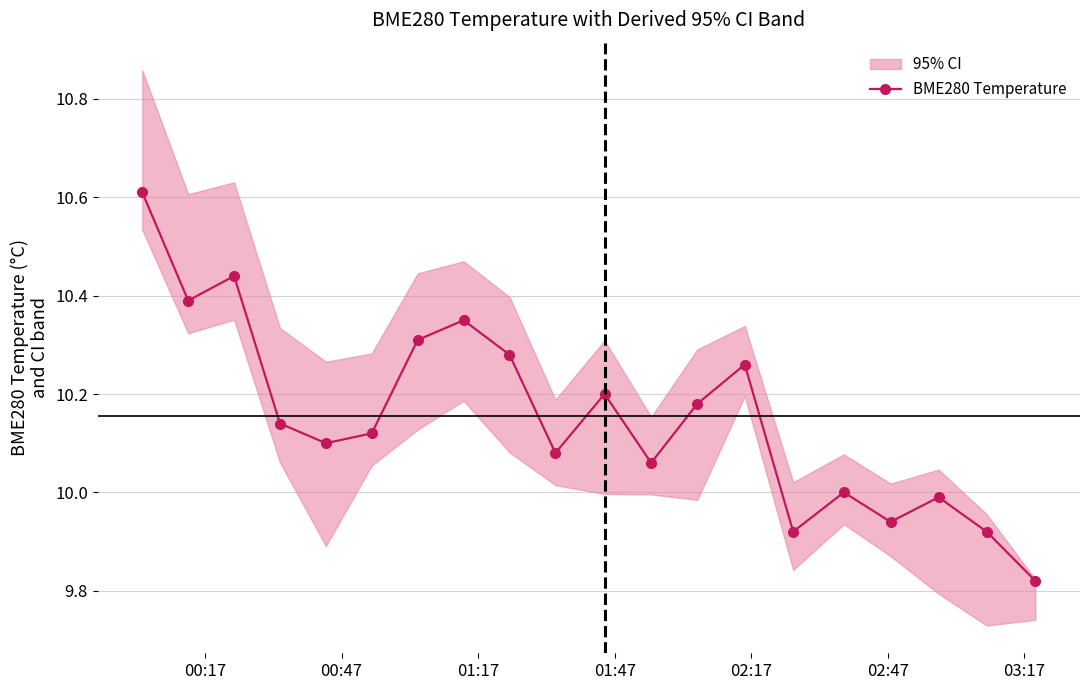

What is the highest value of the BME280 Temperature series?

10.6